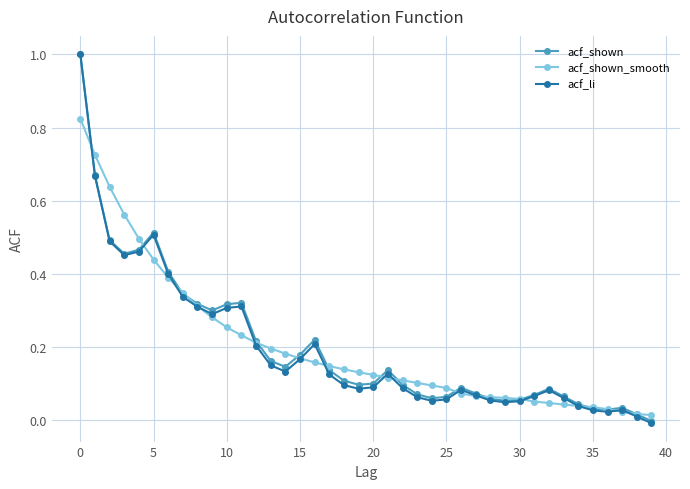

What is the greatest value displayed?

1.0